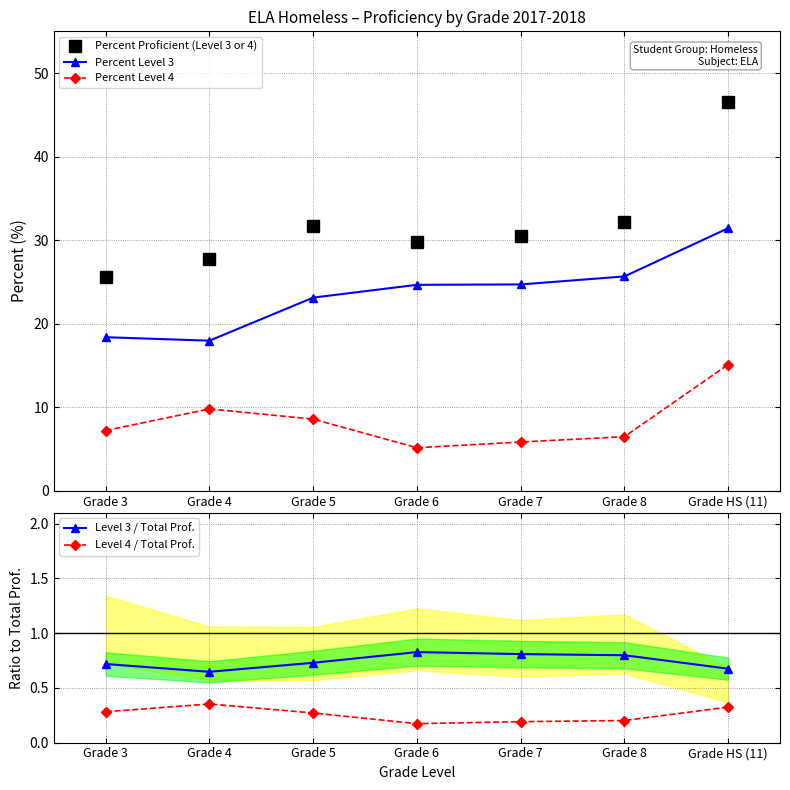

How many interior local peaks does the Level 4 / Total Prof. series have?

1